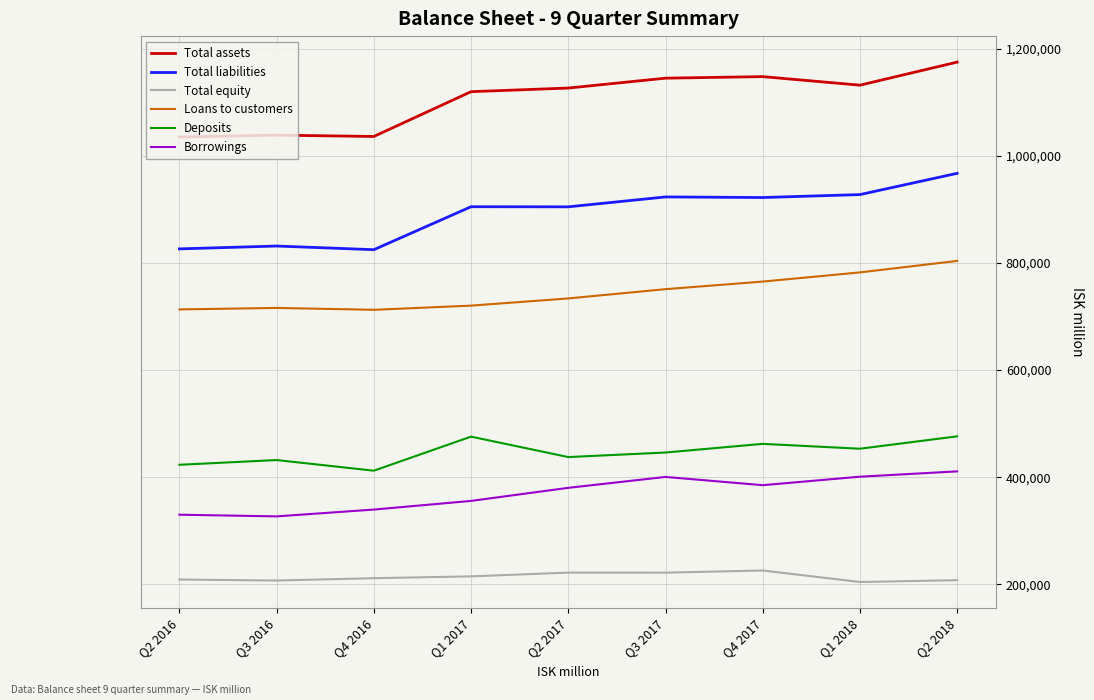

What is the difference between the Borrowings values at Q1 2018 and Q3 2016?

74100.6